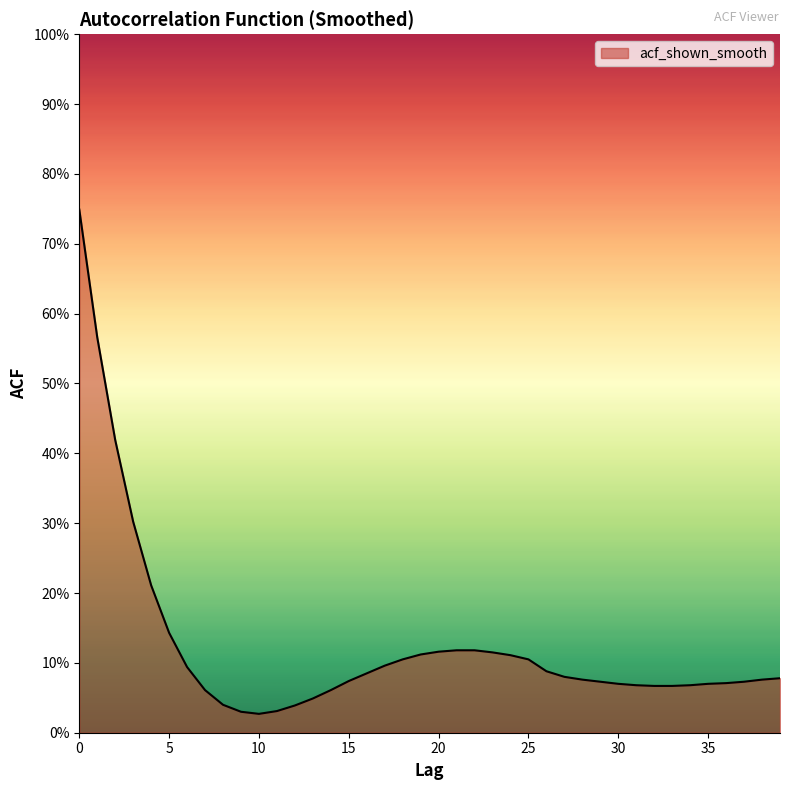

List the labels in order of value, smallest first.

10, 9, 11, 12, 8, 13, 7, 14, 32, 33, 31, 34, 30, 35, 36, 29, 37, 15, 28, 38, 39, 27, 16, 26, 6, 17, 18, 25, 24, 19, 23, 20, 21, 22, 5, 4, 3, 2, 1, 0